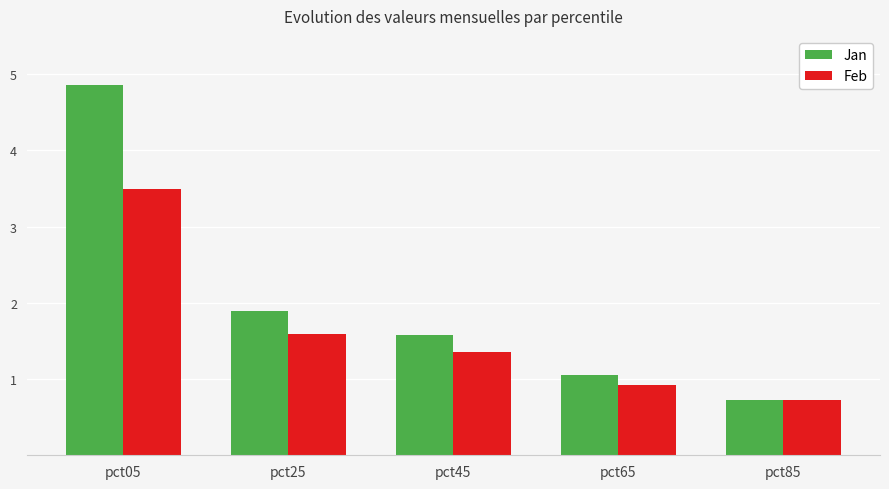

Reading left to right, list all the values displayed in this chart.

Jan: pct05=4.9	pct25=1.9	pct45=1.6	pct65=1.1	pct85=0.7
Feb: pct05=3.5	pct25=1.6	pct45=1.4	pct65=0.9	pct85=0.7